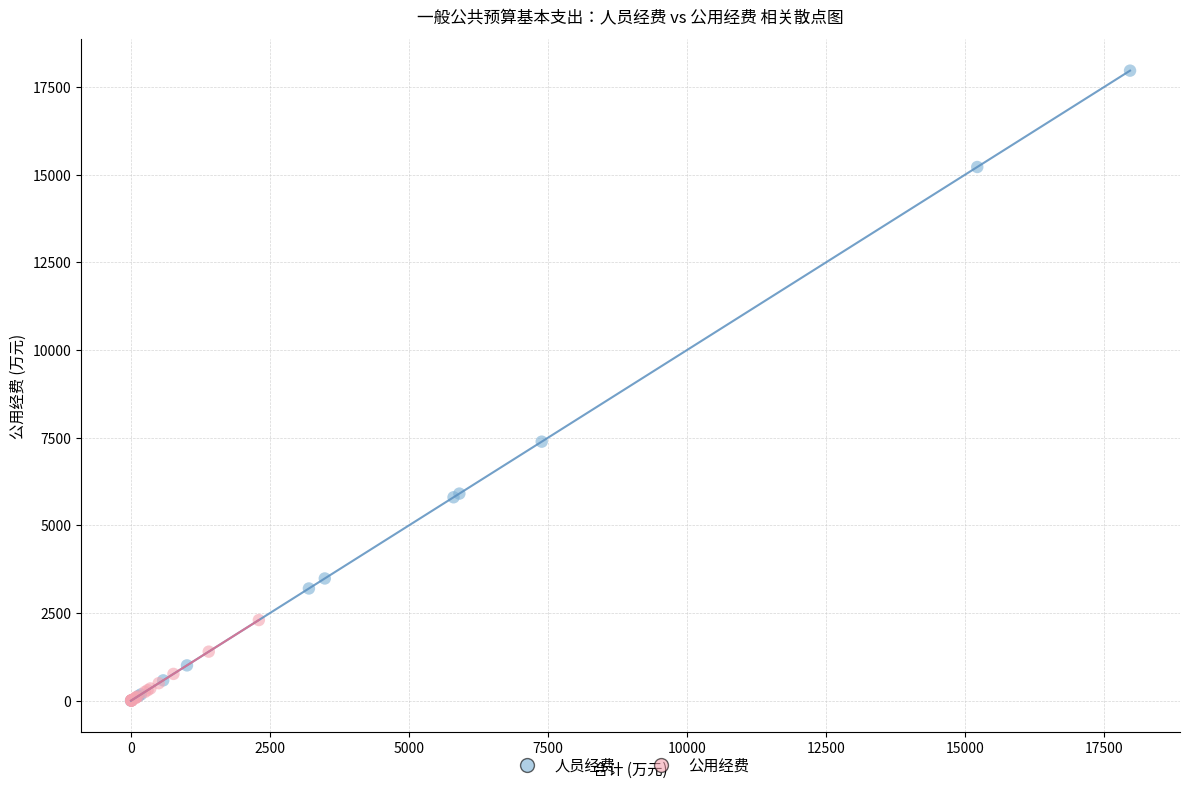

Which series has the largest Y range (max minus min)?

人员经费